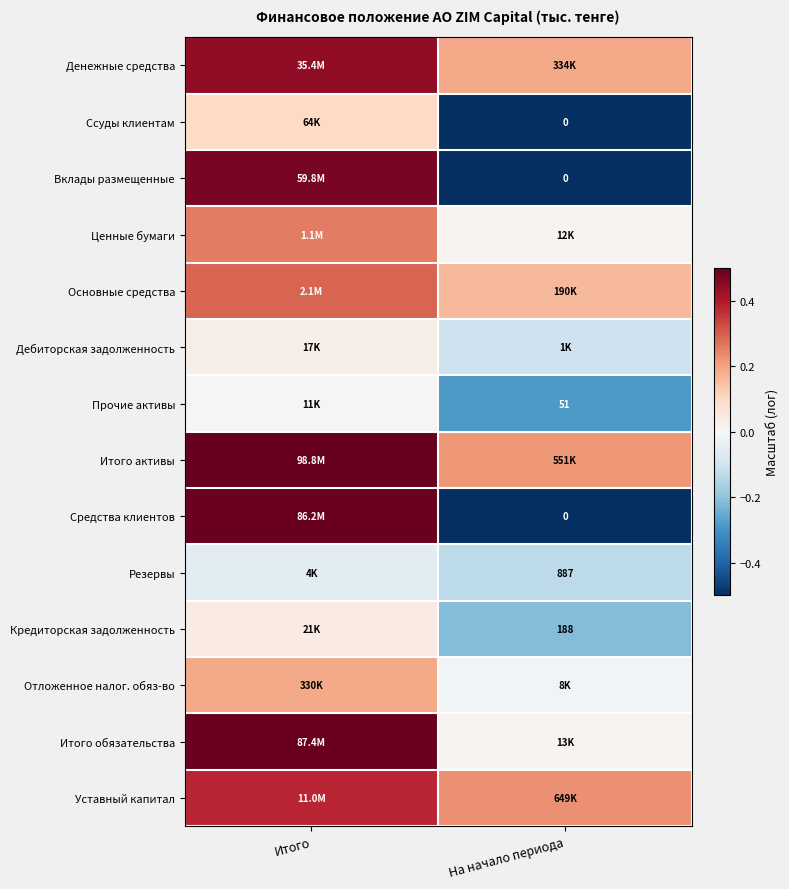

True or false: Итого активы has a value of 0.3 at На начало периода.

False